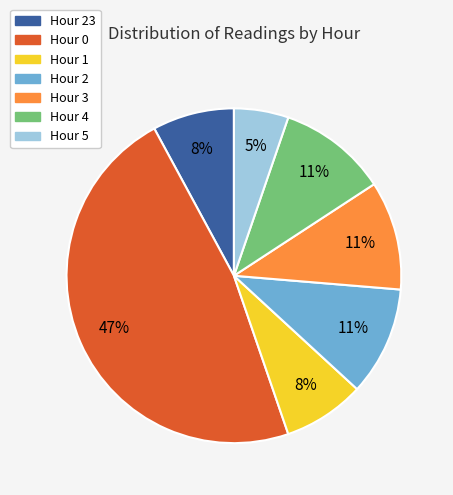

To the nearest percent, what is the difference between the largest and smallest slice percentages?

42%